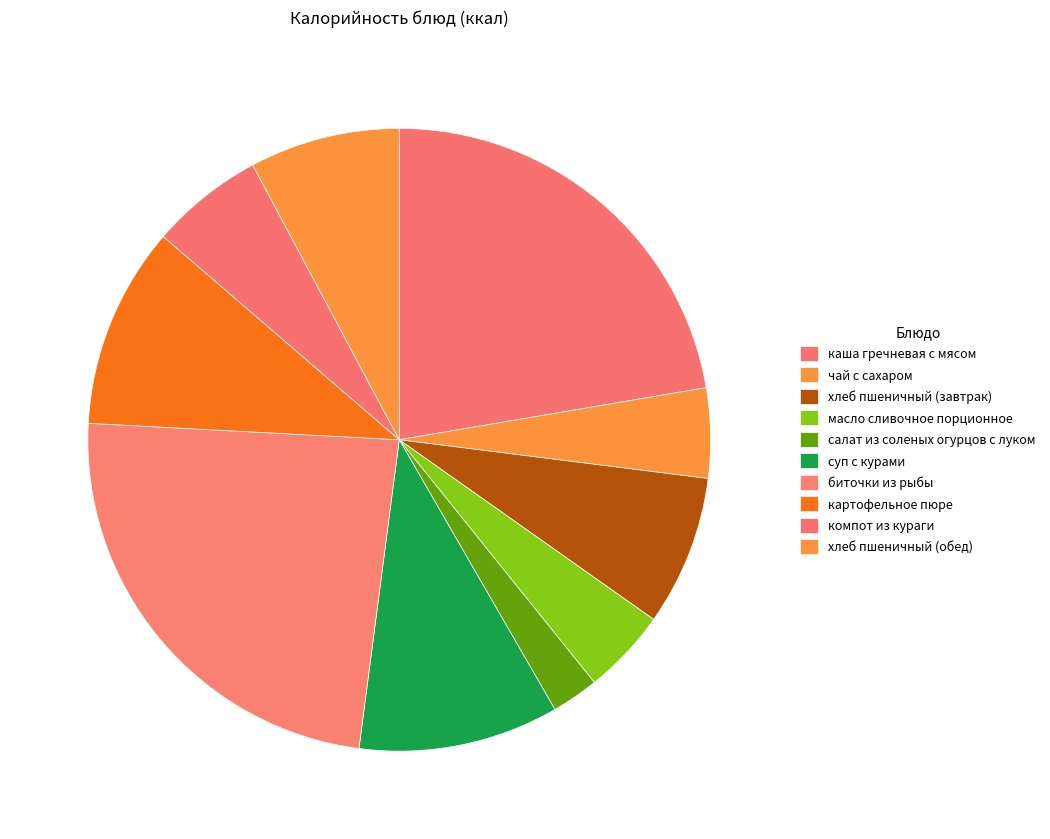

To the nearest percent, what is the combined percentage of хлеб пшеничный (обед) and картофельное пюре?

18%